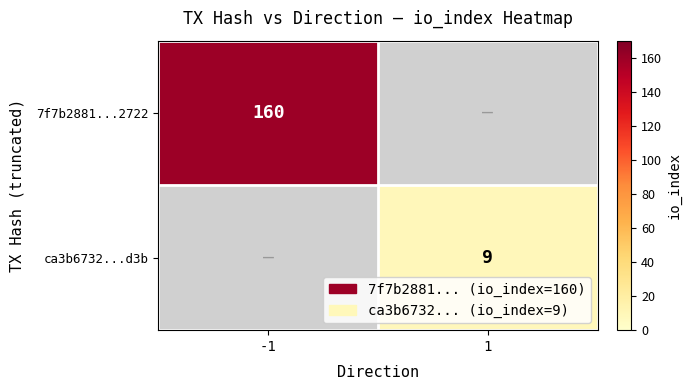

The 7f7b2881...2722 series shows 209.5 at -1. True or false?

False